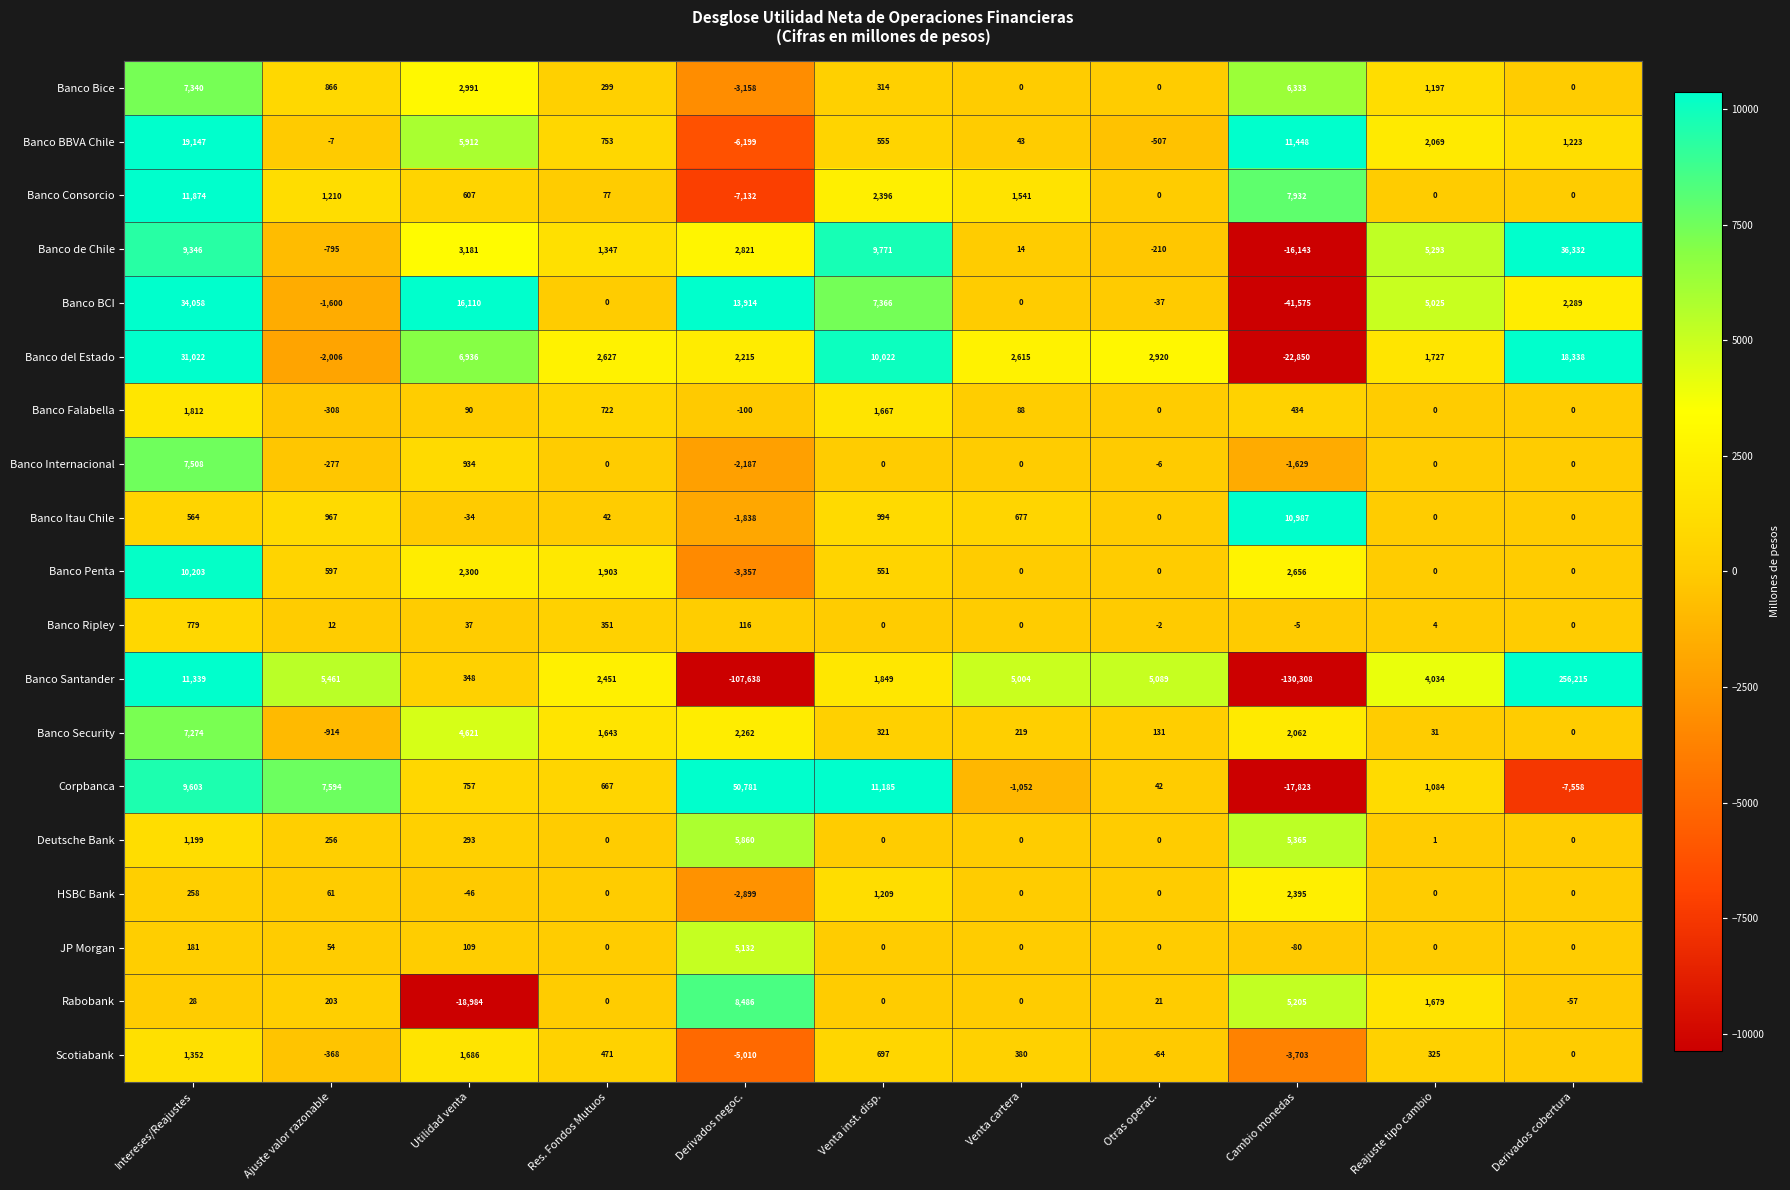

At Derivados negoc., list the series in order from largest to smallest.

Corpbanca, Banco BCI, Rabobank, Deutsche Bank, JP Morgan, Banco de Chile, Banco Security, Banco del Estado, Banco Ripley, Banco Falabella, Banco Itau Chile, Banco Internacional, HSBC Bank, Banco Bice, Banco Penta, Scotiabank, Banco BBVA Chile, Banco Consorcio, Banco Santander